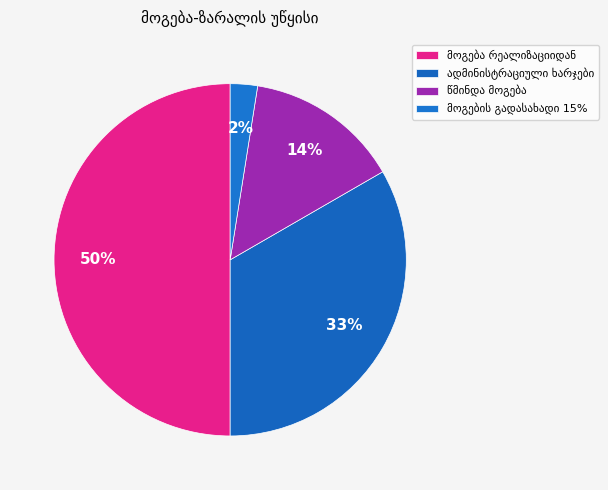

Count the number of slices in the pie.

4